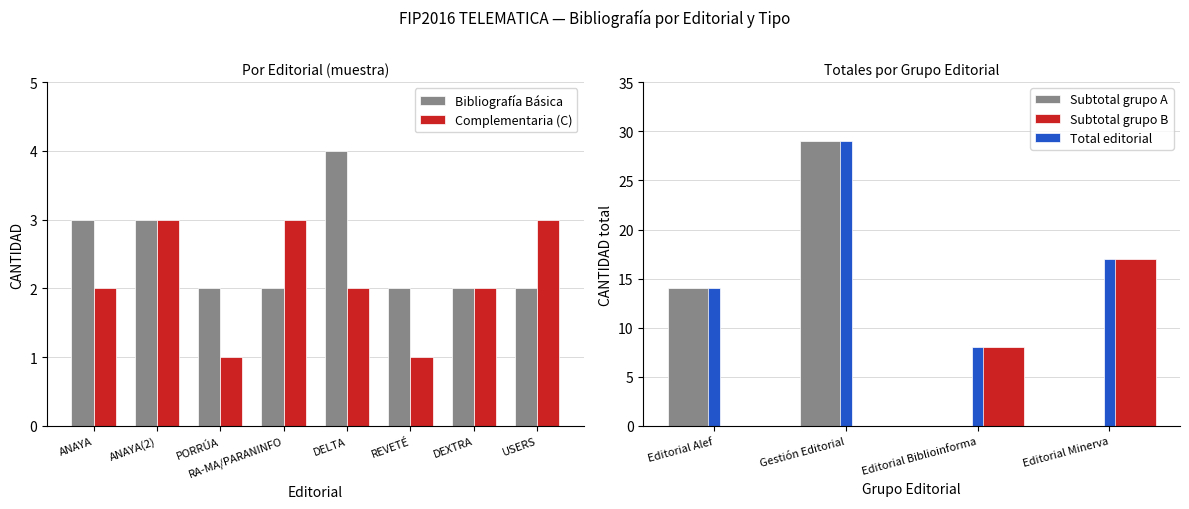

Is the value of Complementaria (C) at DELTA greater than the value of Bibliografía Básica at USERS?

No